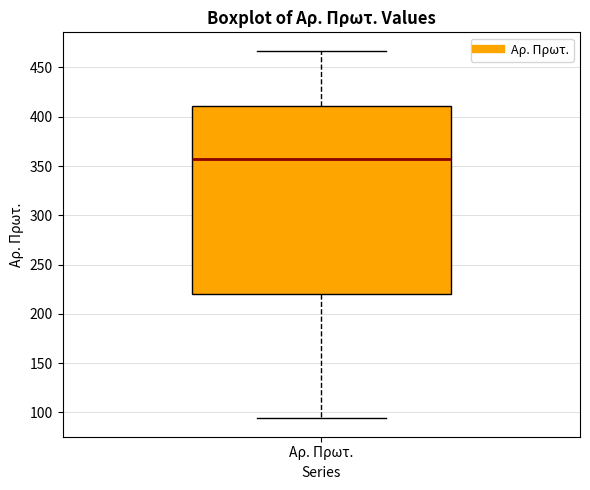

Read this box plot against the y-axis: the position of the median line, the range covered by the box, and the ends of both whiskers. The values are not printed on the chart, so give them approximately, as read against the axis.

median 355, box 220 to 410, whiskers 95 to 465